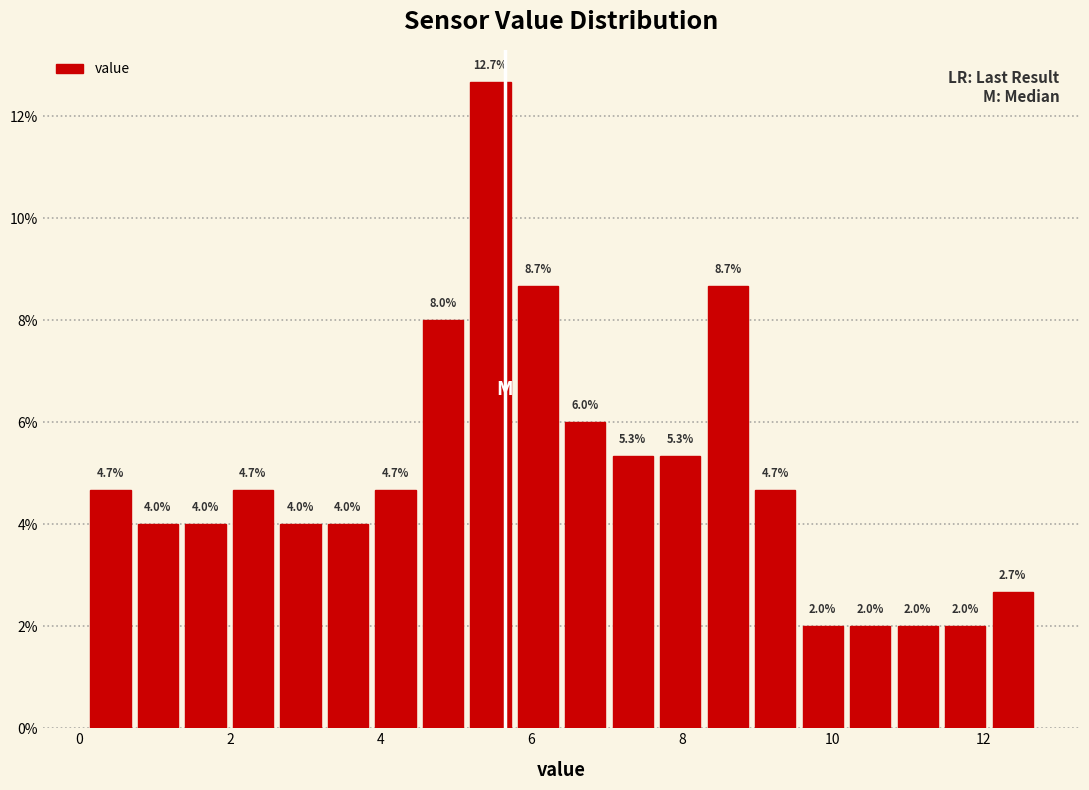

Around what value on the x-axis is the tallest bar? Give the approximate position of its centre, as read against the axis.

5.4